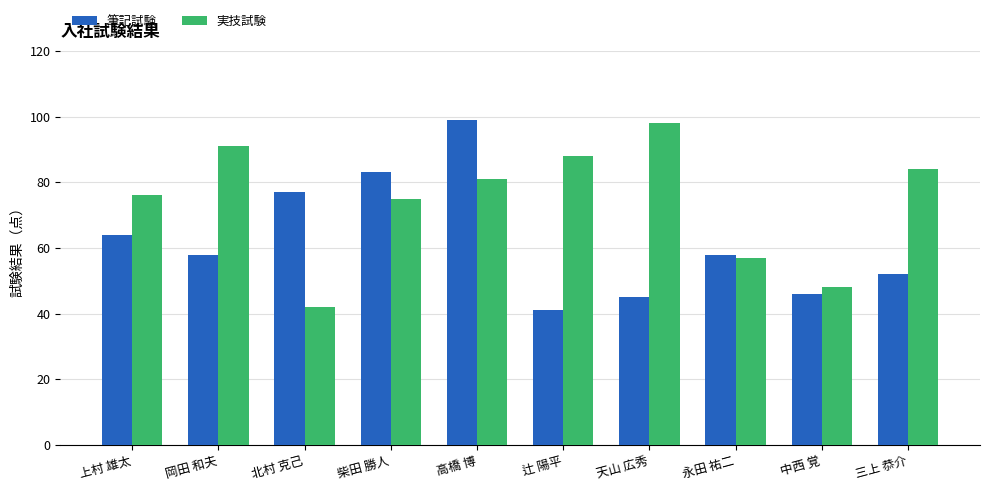

List the series in order of their peak value, highest first.

筆記試験, 実技試験